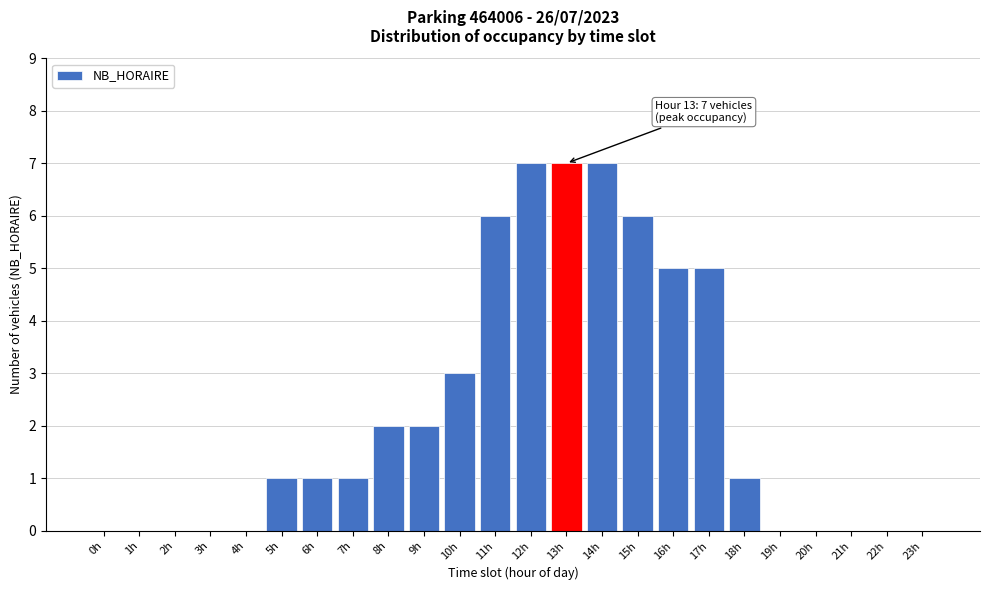

Reading left to right, extract all data points from this chart.

0h=0	1h=0	2h=0	3h=0	4h=0	5h=1	6h=1	7h=1	8h=2	9h=2	10h=3	11h=6	12h=7	13h=7	14h=7	15h=6	16h=5	17h=5	18h=1	19h=0	20h=0	21h=0	22h=0	23h=0